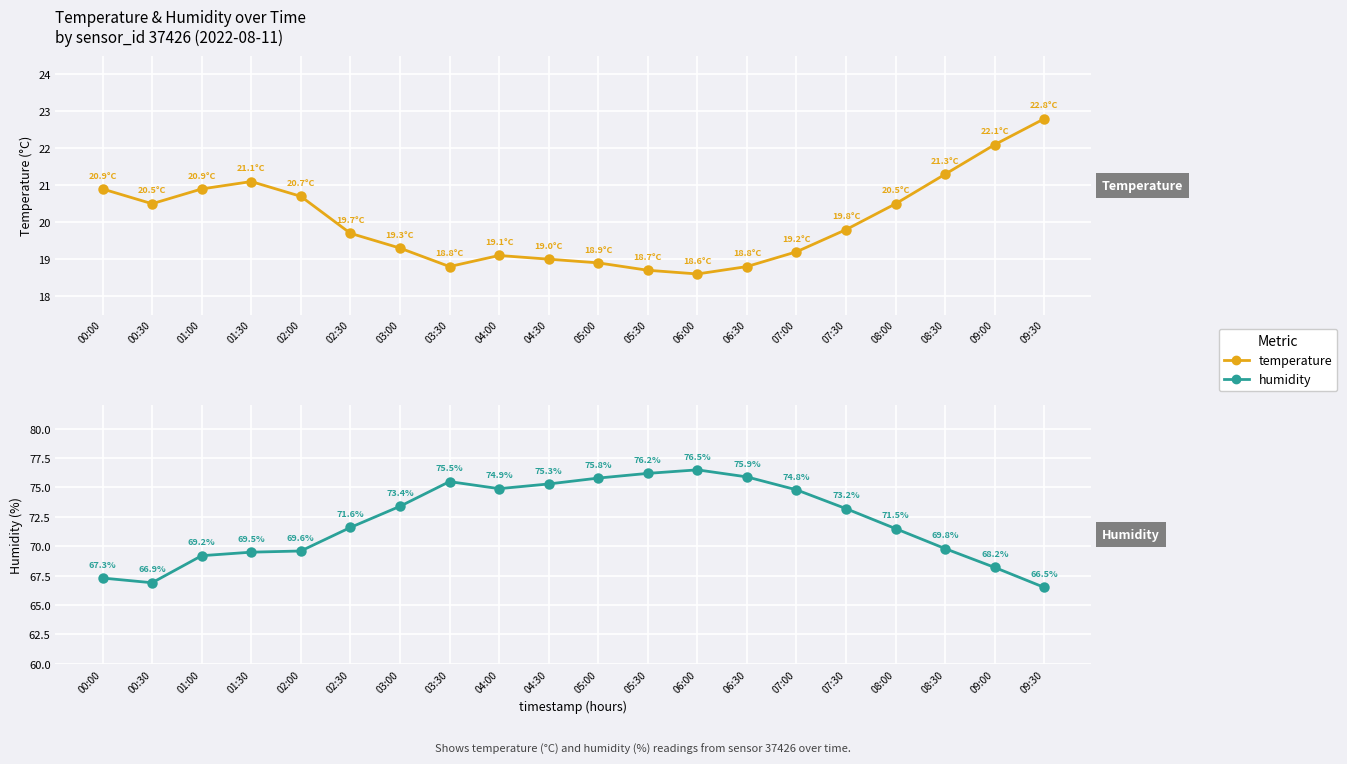

Reading left to right, extract all data points from this chart.

temperature: 00:00=20.9	00:30=20.5	01:00=20.9	01:30=21.1	02:00=20.7	02:30=19.7	03:00=19.3	03:30=18.8	04:00=19.1	04:30=19.0	05:00=18.9	05:30=18.7	06:00=18.6	06:30=18.8	07:00=19.2	07:30=19.8	08:00=20.5	08:30=21.3	09:00=22.1	09:30=22.8
humidity: 00:00=67.3	00:30=66.9	01:00=69.2	01:30=69.5	02:00=69.6	02:30=71.6	03:00=73.4	03:30=75.5	04:00=74.9	04:30=75.3	05:00=75.8	05:30=76.2	06:00=76.5	06:30=75.9	07:00=74.8	07:30=73.2	08:00=71.5	08:30=69.8	09:00=68.2	09:30=66.5